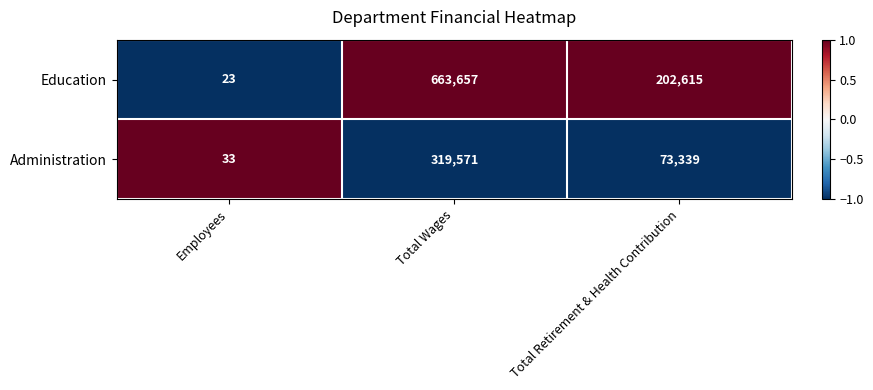

At which category is the sum across all series the highest?

Total Wages